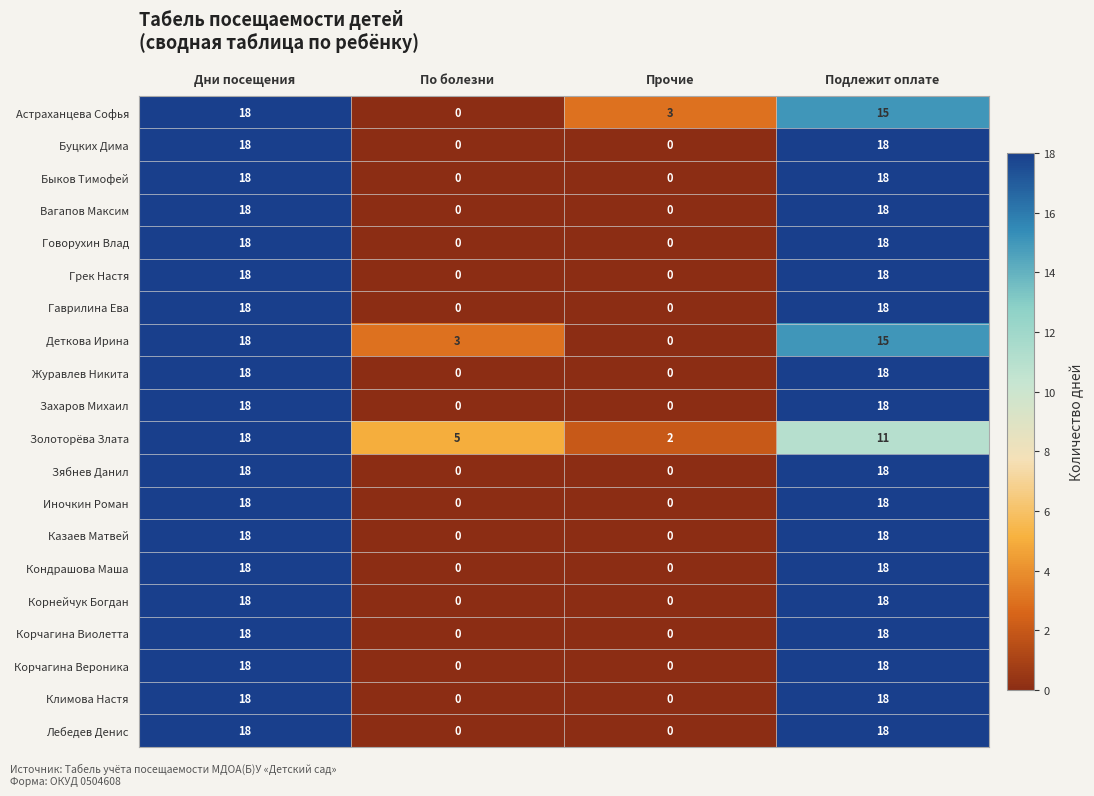

What is the sum of all Быков Тимофей values?

36